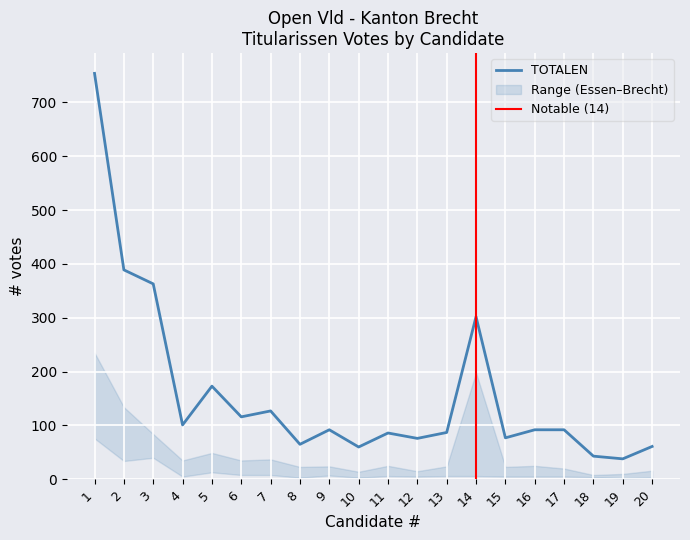

True or false: Wuustwezel has a value of 105 at 1.

False